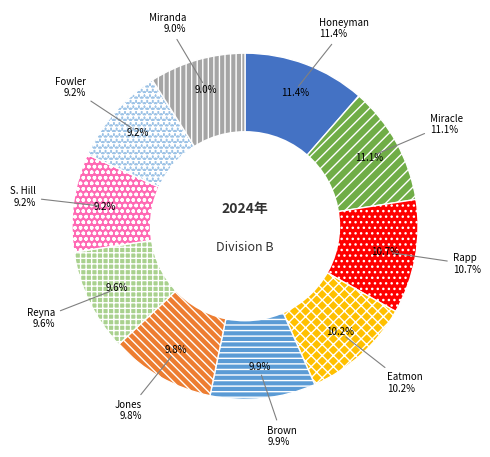

Is there a majority slice in this chart?

No